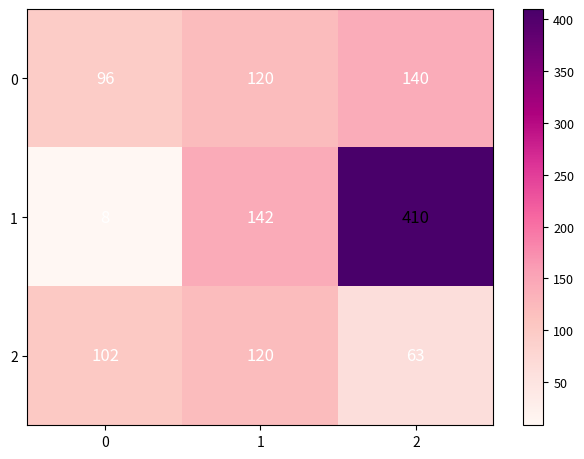

Between 1 and 2, which series saw the biggest shift?

1